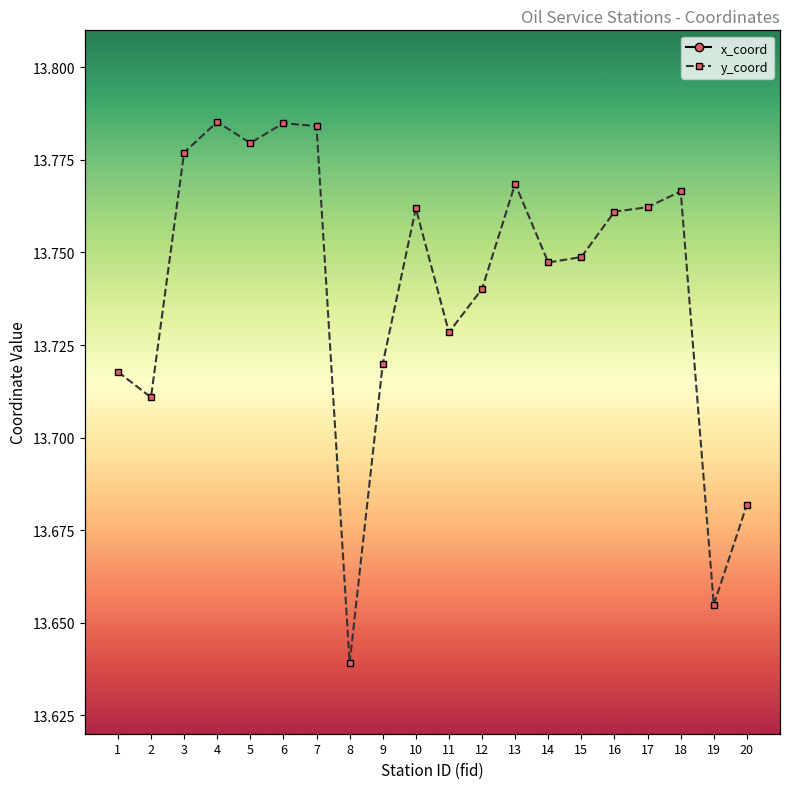

Read the y_coord value at 15.

13.7